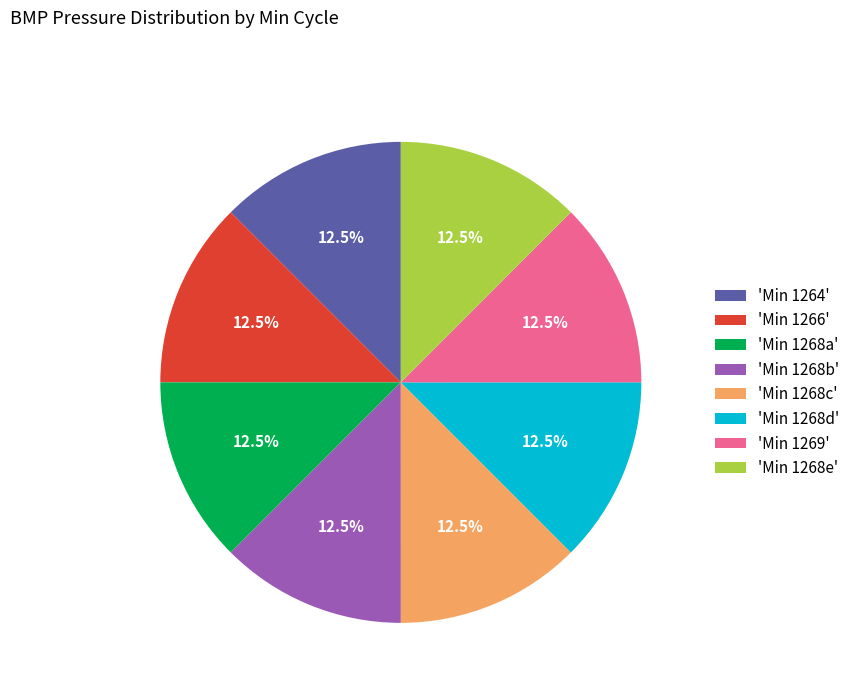

Is 'Min 1268a' the majority of the pie?

No